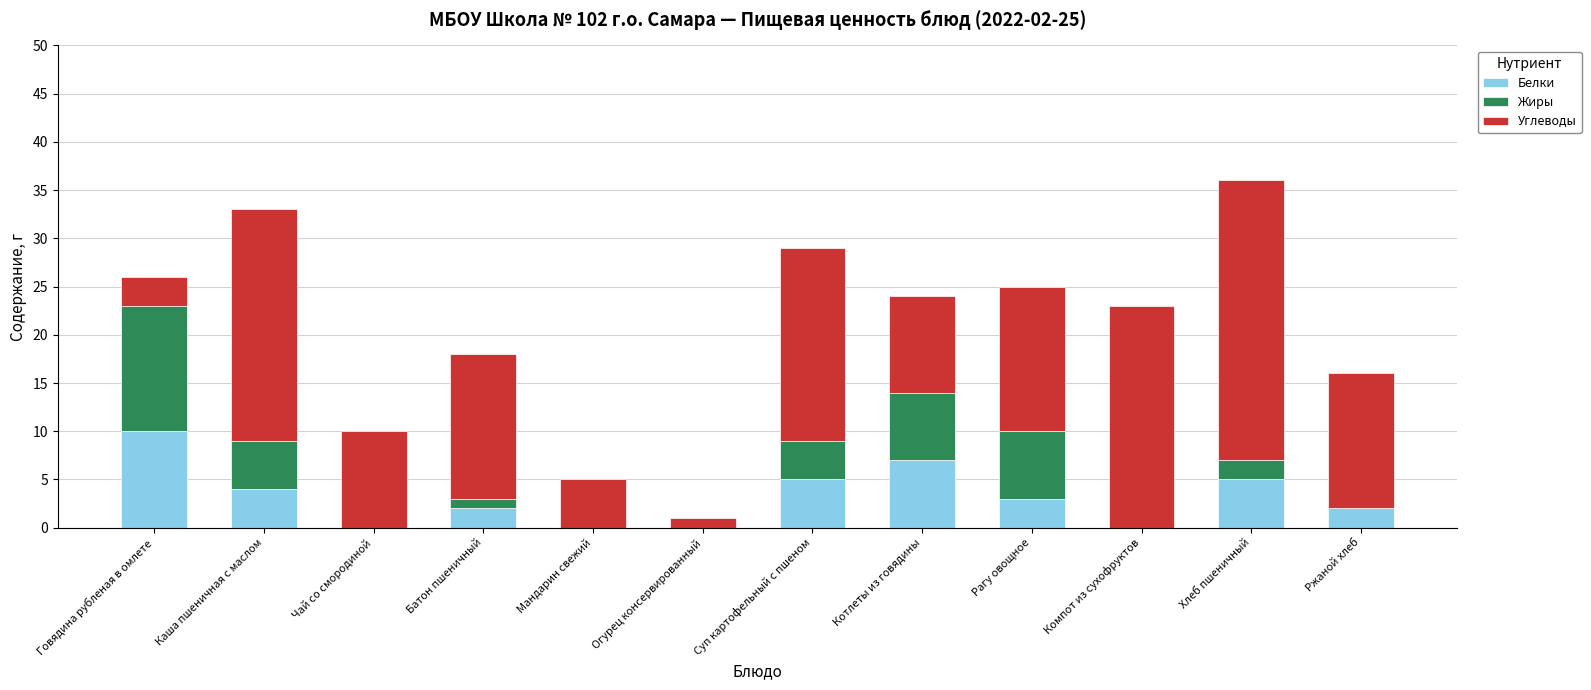

The Белки series shows 1 at Суп картофельный с пшеном. True or false?

False